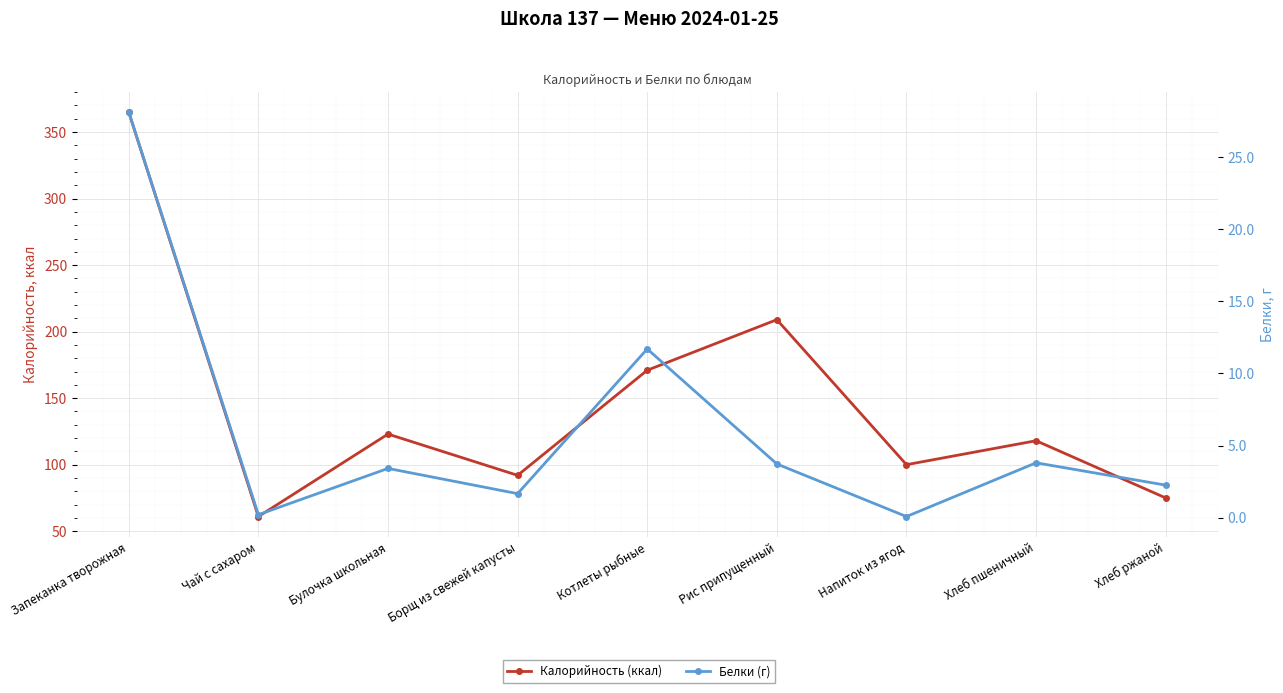

Does the chart display data point markers on the line(s)?

Yes